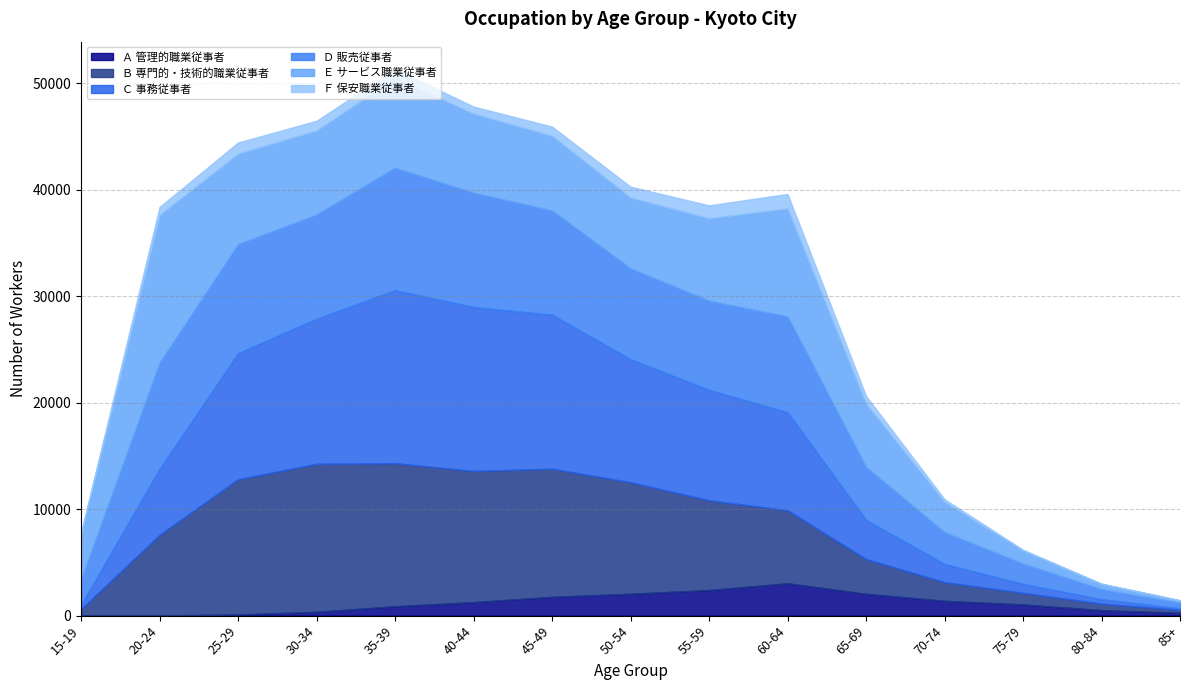

Rank the categories by Ａ 管理的職業従事者 value from lowest to highest.

15-19, 20-24, 25-29, 85+, 30-34, 80-84, 35-39, 75-79, 40-44, 70-74, 45-49, 65-69, 50-54, 55-59, 60-64